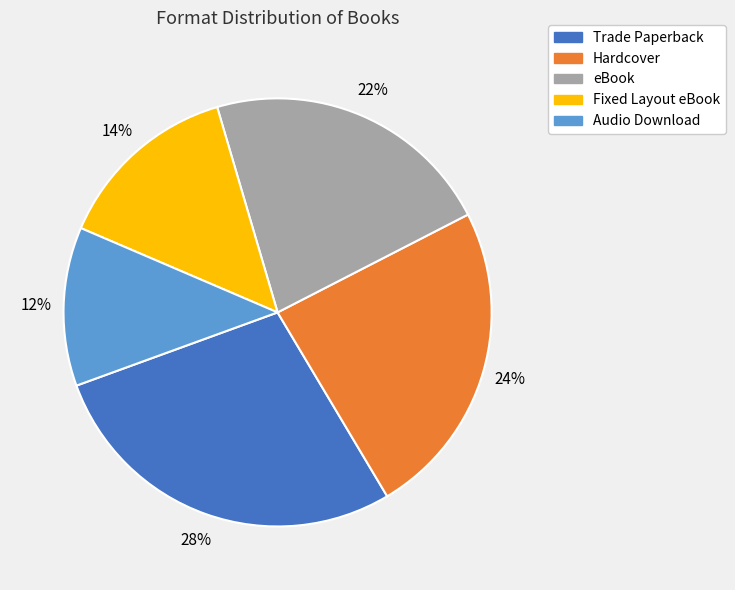

To the nearest percent, what is the difference between the largest and smallest slice percentages?

16%